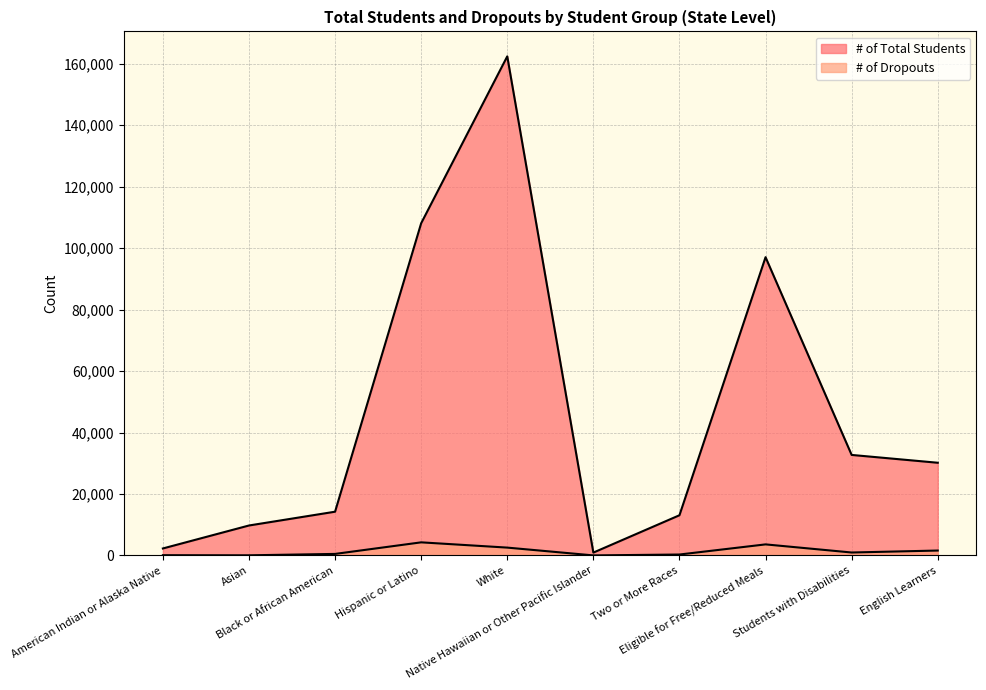

True or false: # of Dropouts and # of Total Students cross at least once.

False